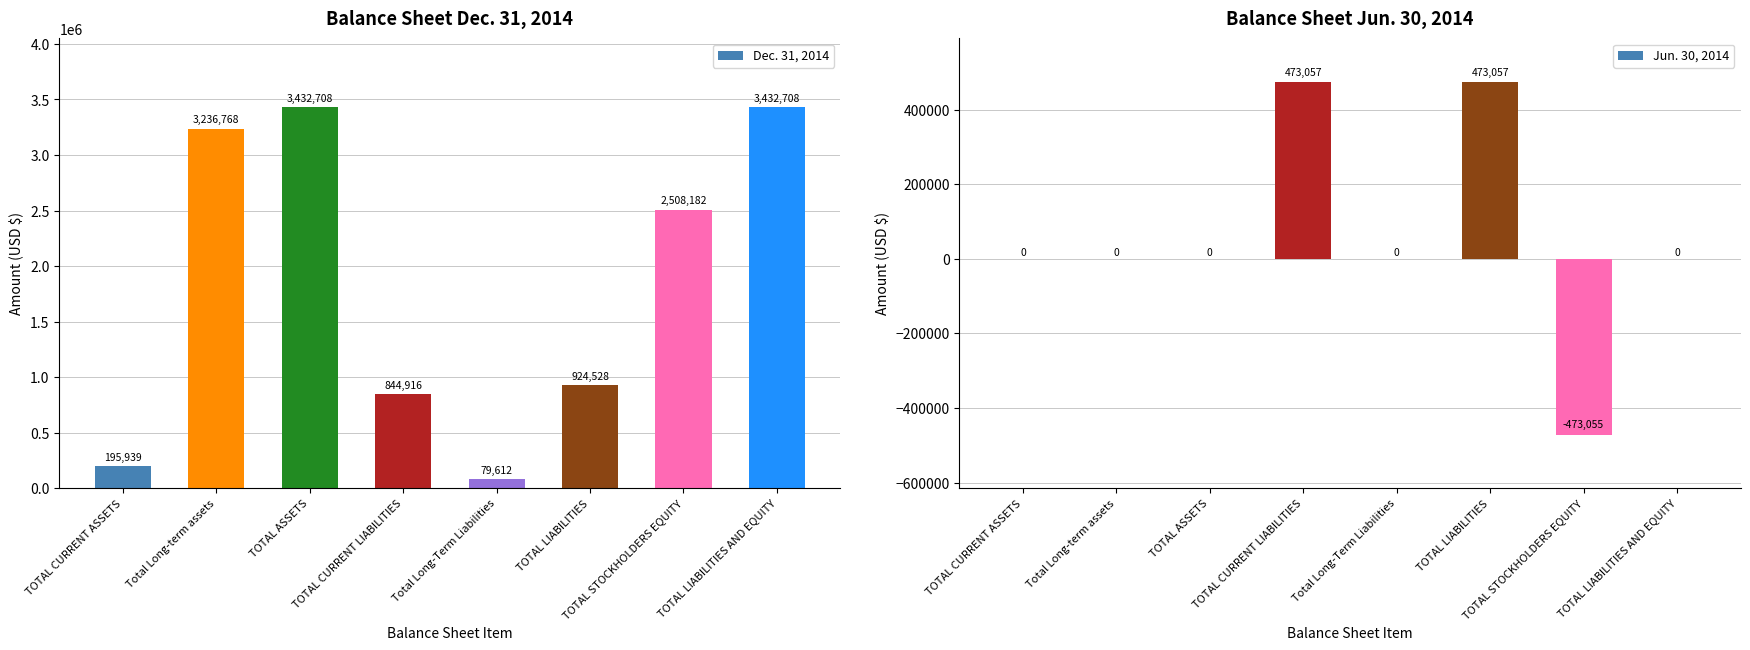

The value of Dec. 31, 2014 at TOTAL LIABILITIES is 1477392. True or false?

False